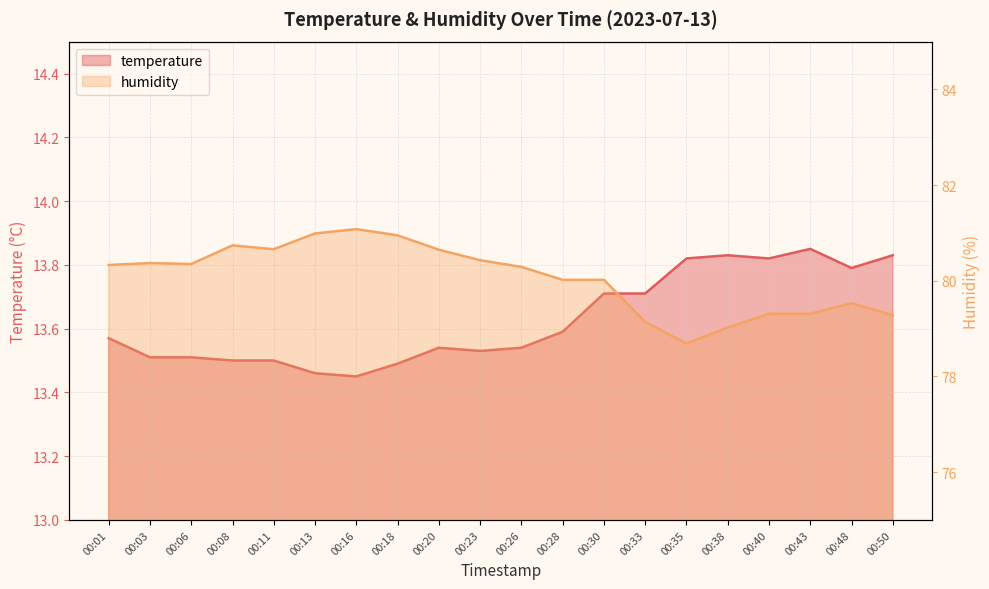

True or false: humidity and temperature cross at least once.

False